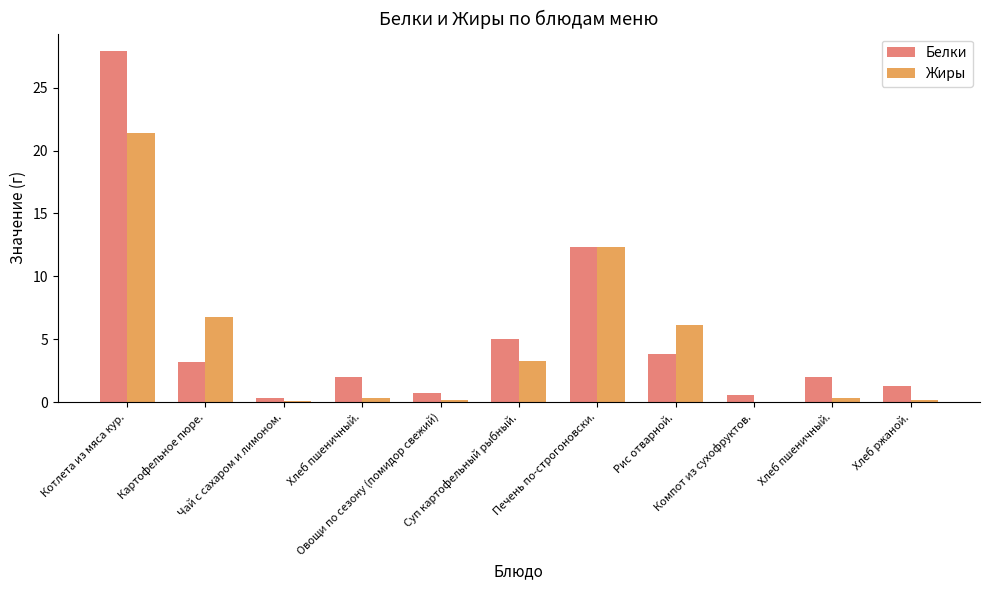

How many data points does each series have?

11